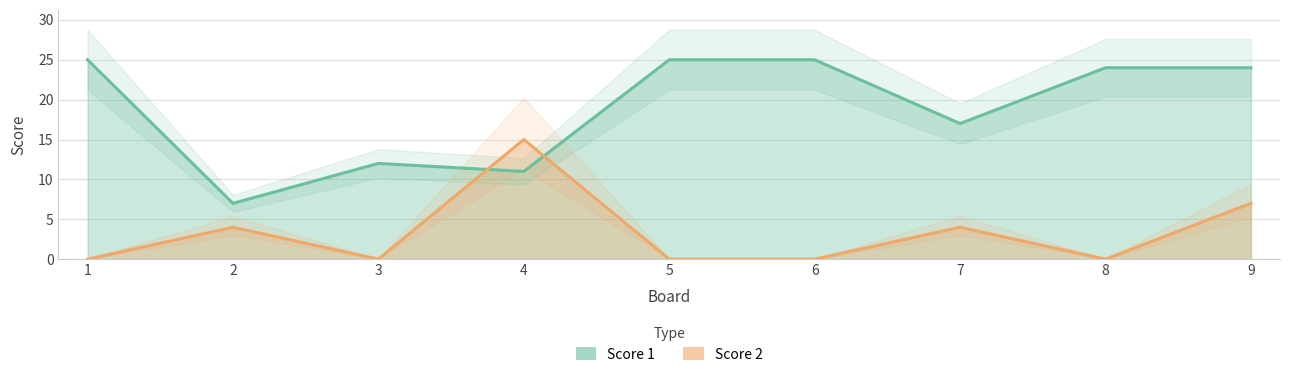

True or false: Score 2 has a value of -6 at 3.

False